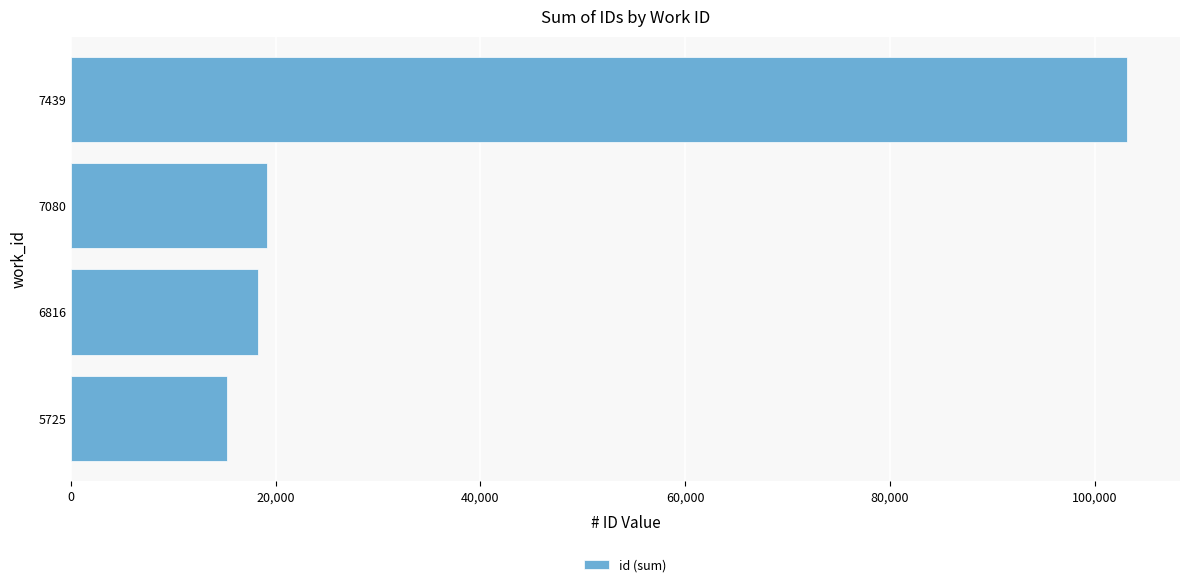

Approximately how many times larger is the value at 7439 compared to 7080?

5.4